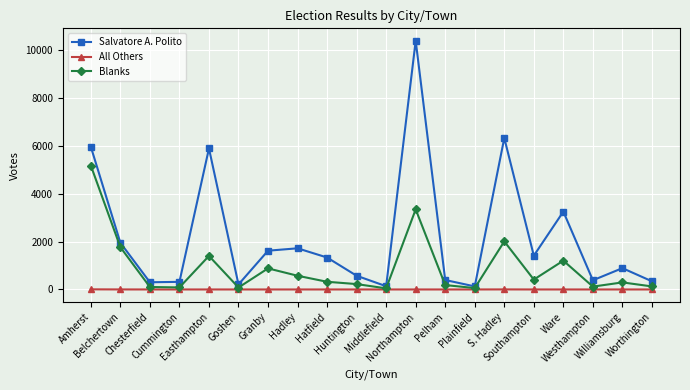

How many interior local peaks does the Salvatore A. Polito series have?

6